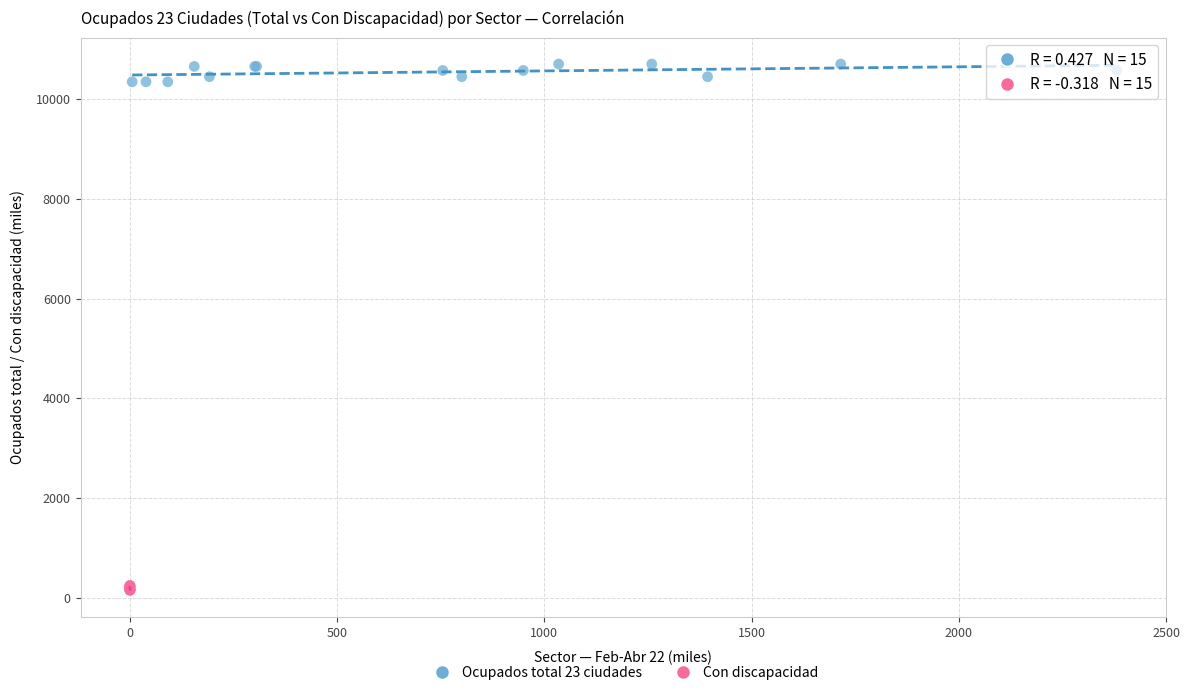

Which series contains the highest Y value?

Ocupados total 23 ciudades